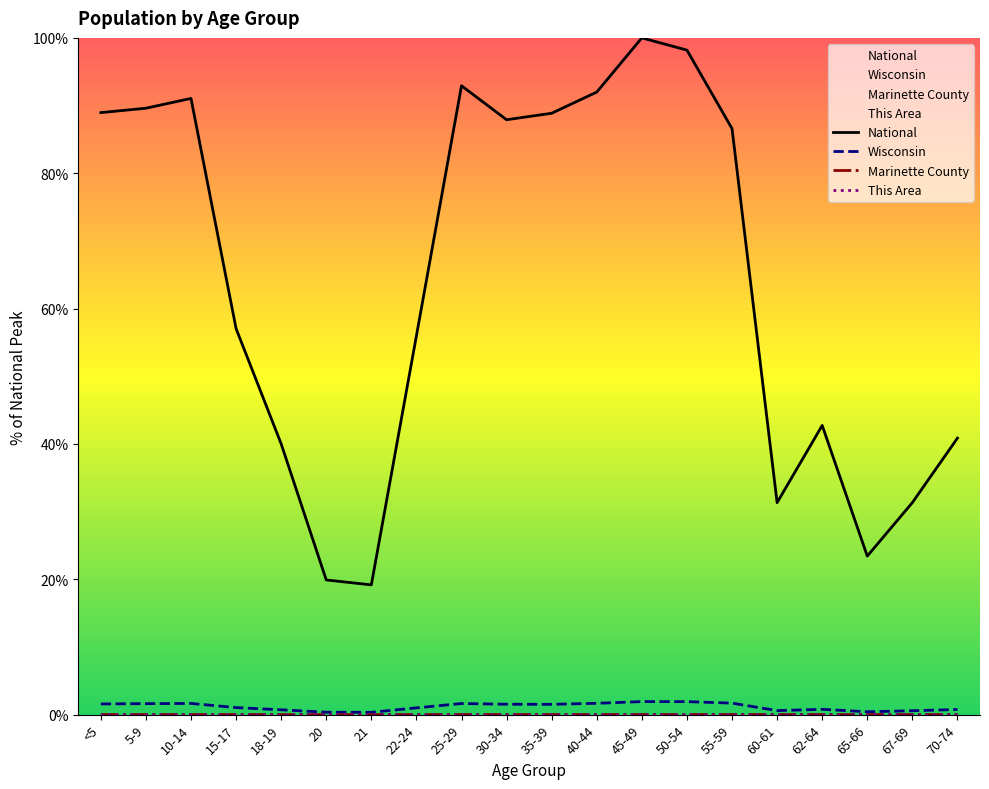

How many data points does each series have?

20